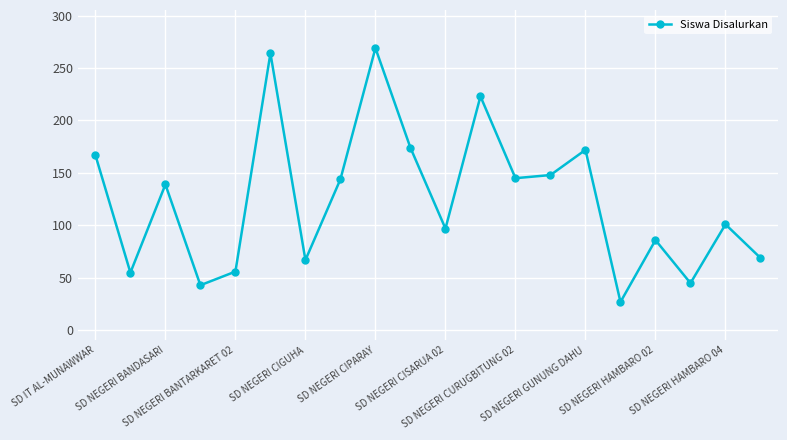

How many lines are shown in the chart?

1